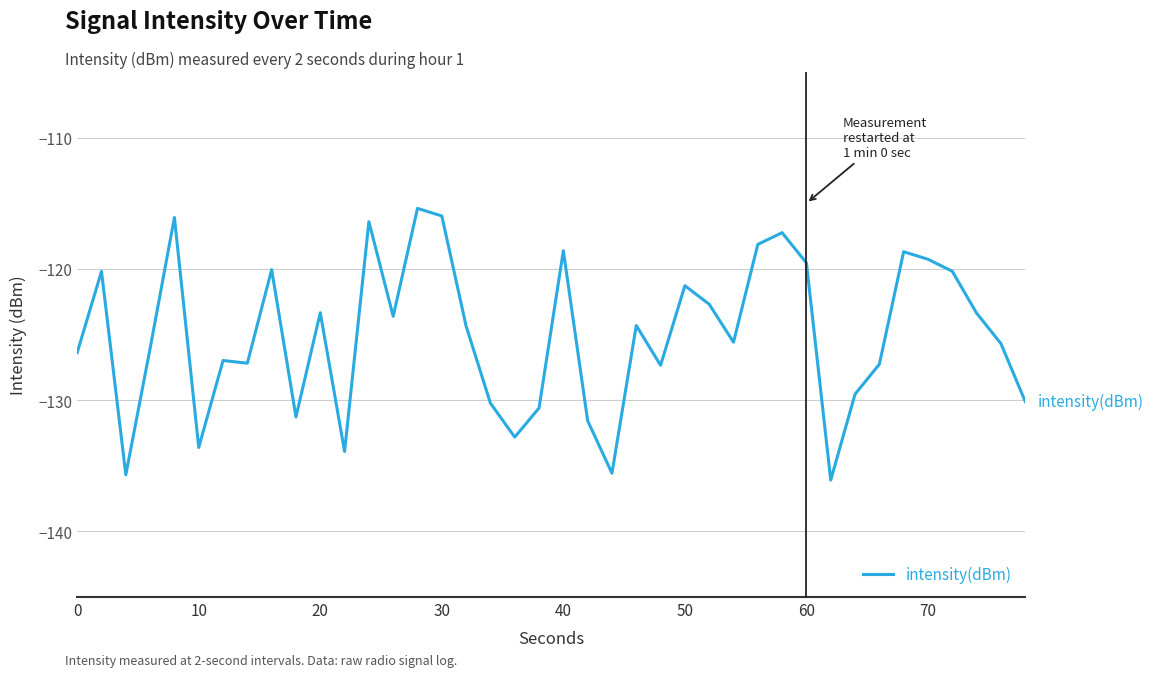

What is the maximum value shown in the chart?

-115.4